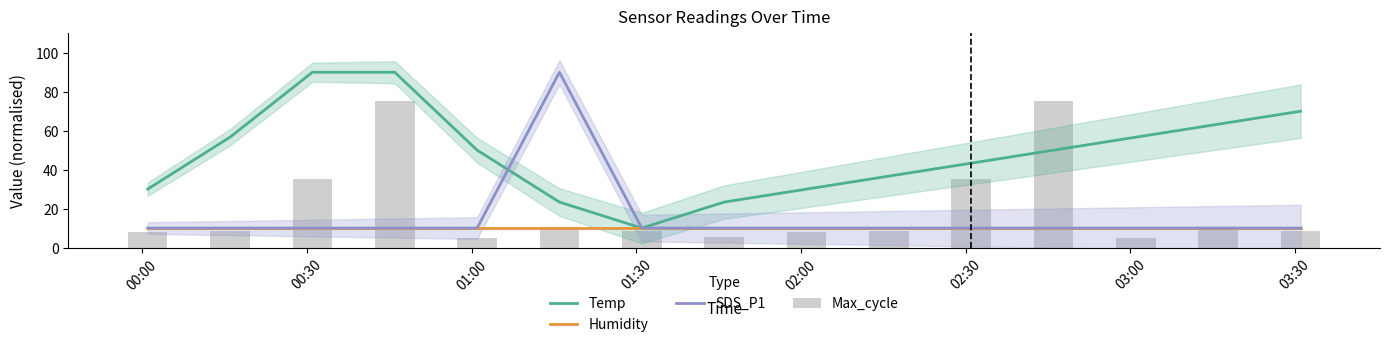

Which has a higher value, 00:30 or 10?

00:30